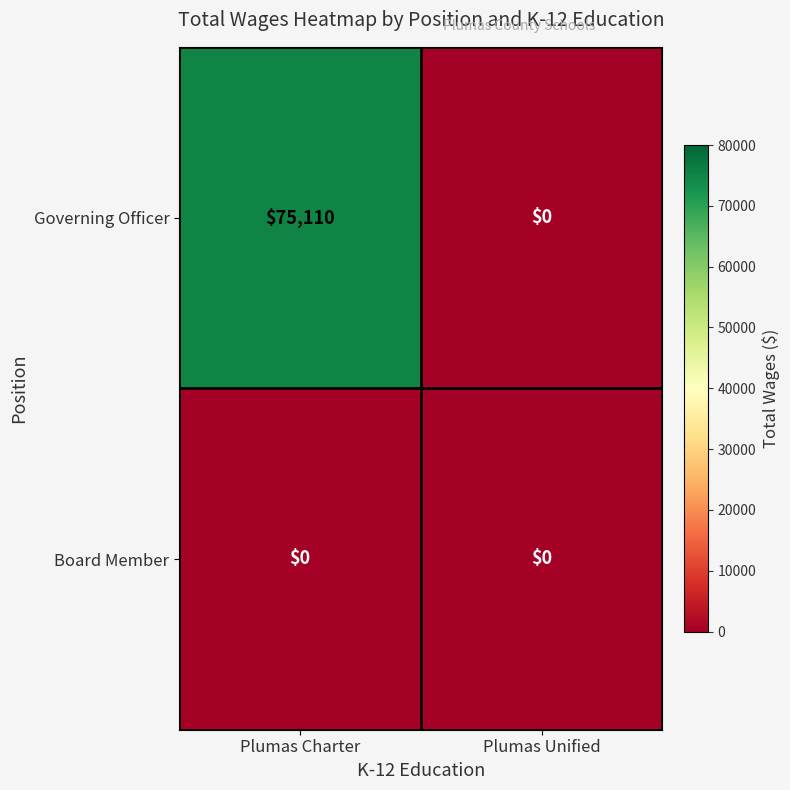

What is the maximum value for Governing Officer?

75110